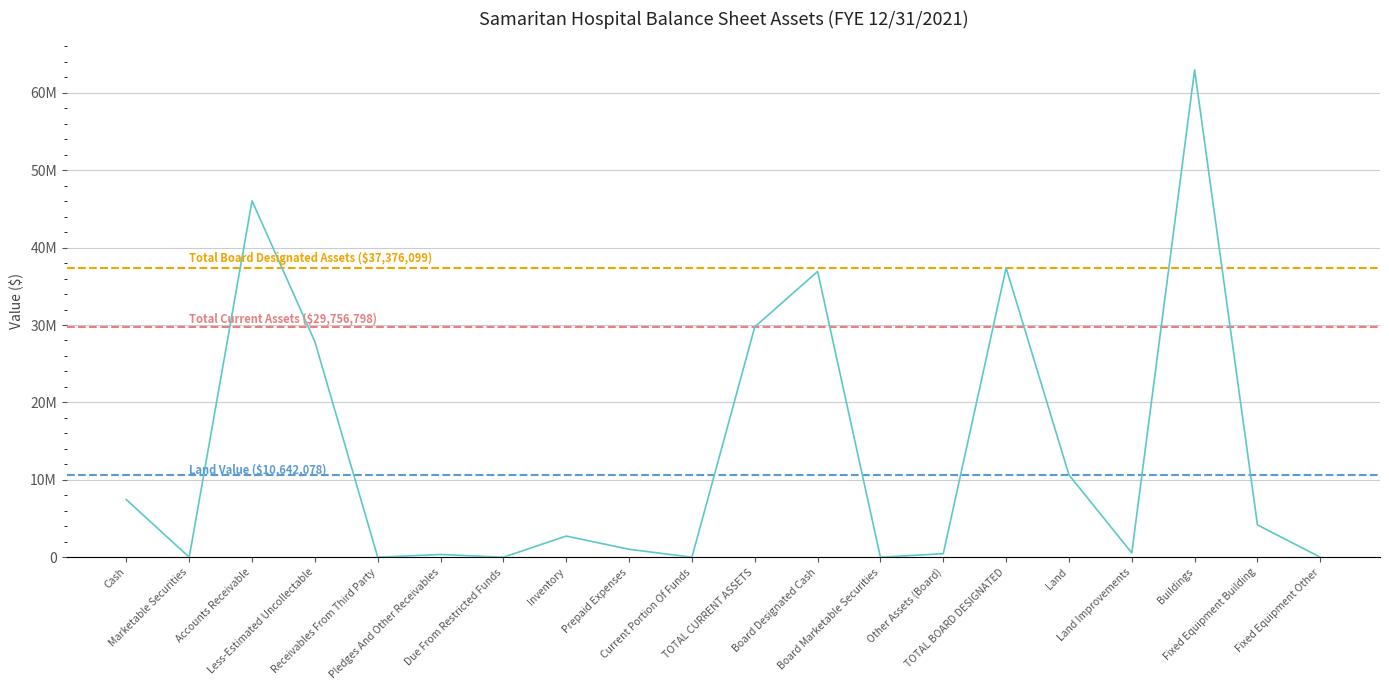

Reading right to left, list all the values displayed in this chart.

Fixed Equipment Other=0	Fixed Equipment Building=4171948	Buildings=62959040	Land Improvements=555844	Land=10642078	TOTAL BOARD DESIGNATED=37376099	Other Assets (Board)=457351	Board Marketable Securities=0	Board Designated Cash=36918748	TOTAL CURRENT ASSETS=29756798	Current Portion Of Funds=0	Prepaid Expenses=1025825	Inventory=2733233	Due From Restricted Funds=0	Pledges And Other Receivables=355555	Receivables From Third Party=0	Less-Estimated Uncollectable=27837162	Accounts Receivable=46042048	Marketable Securities=0	Cash=7437299